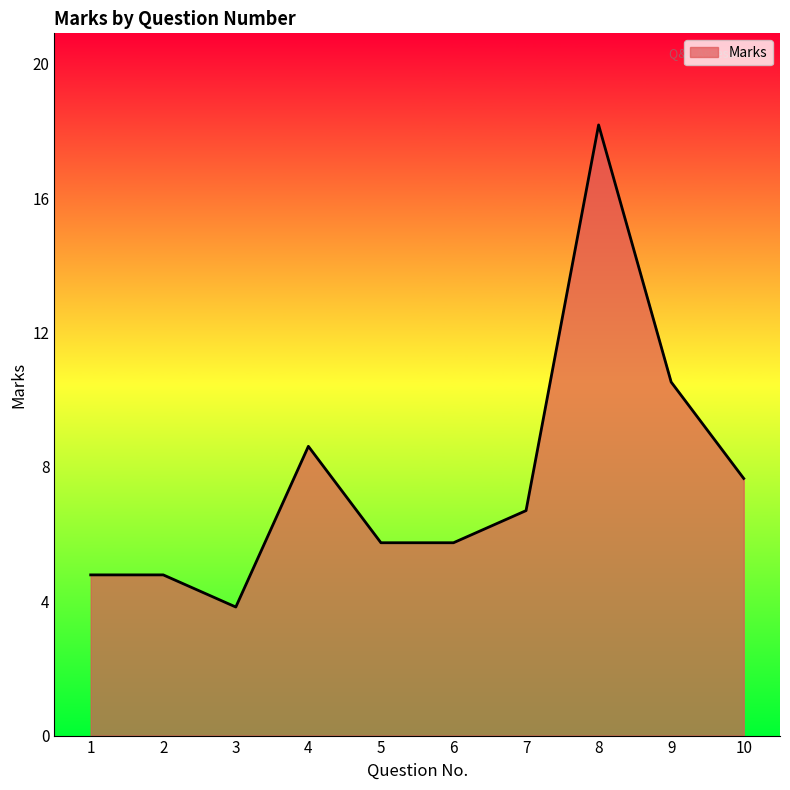

What is the average value?

8